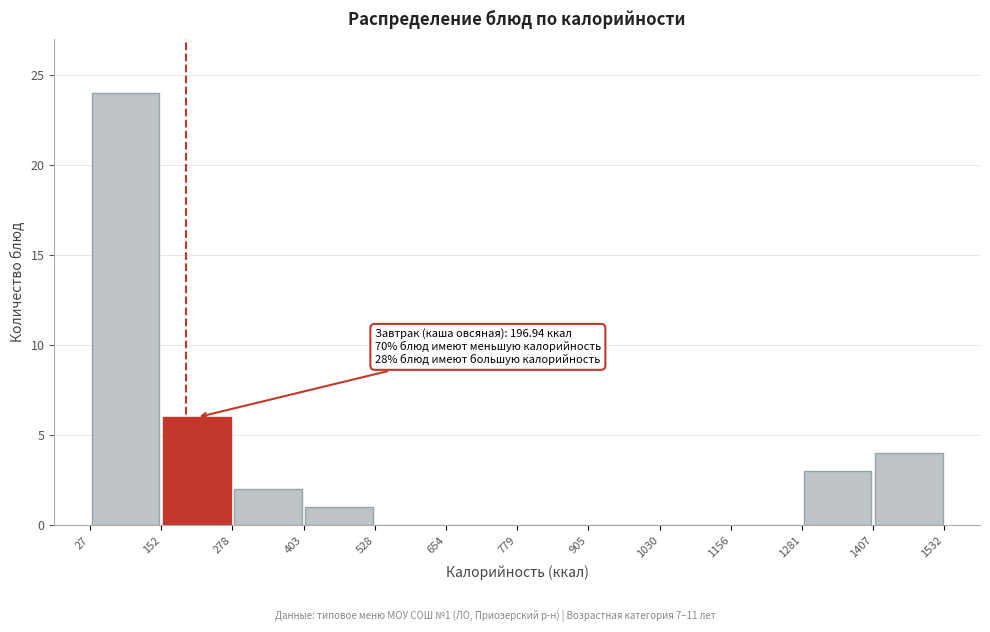

Over which range of the x-axis is the bar tallest?

27 to 152